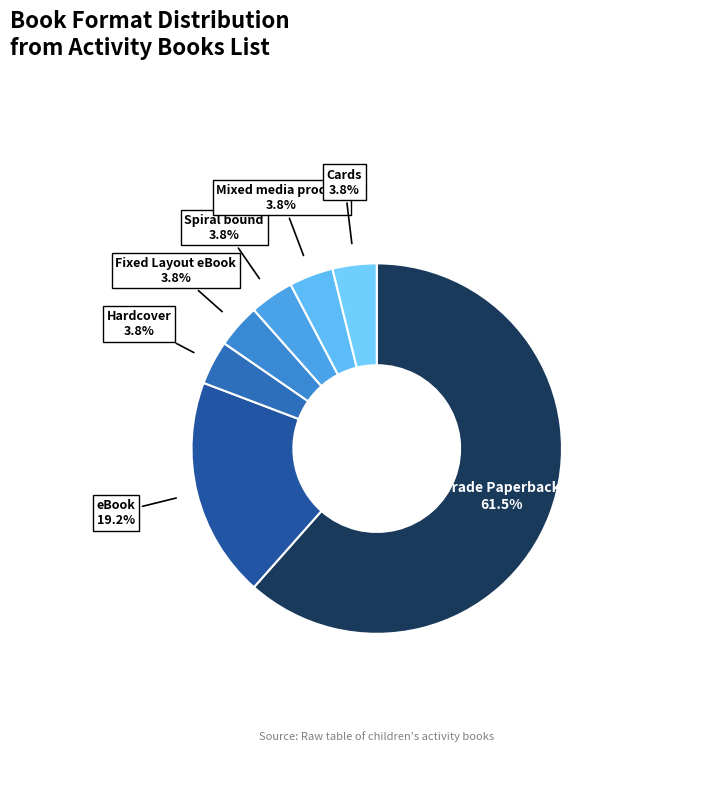

Is there any slice that represents more than half of the pie?

Yes